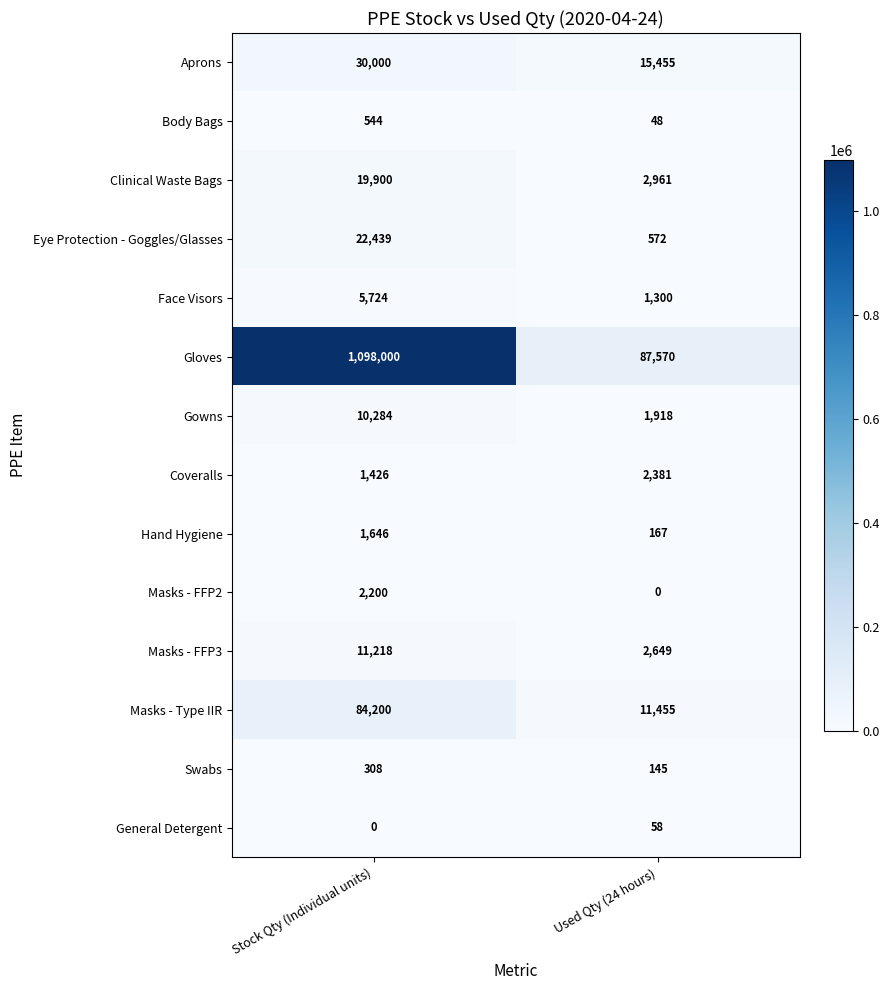

How many distinct data groups are displayed?

14